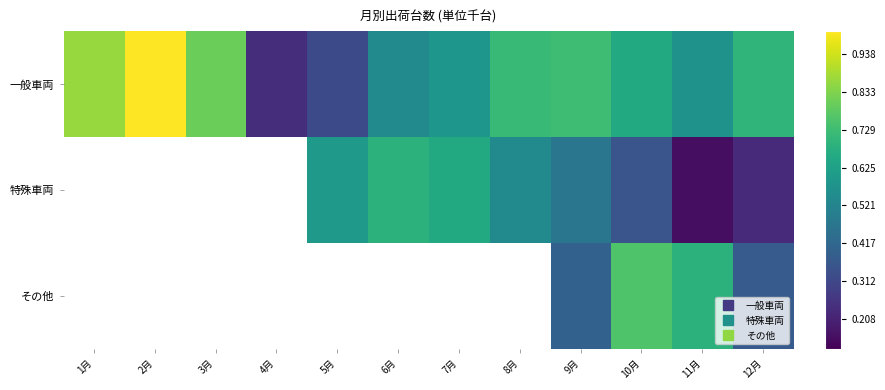

Between 6月 and 10月, which is larger?

10月